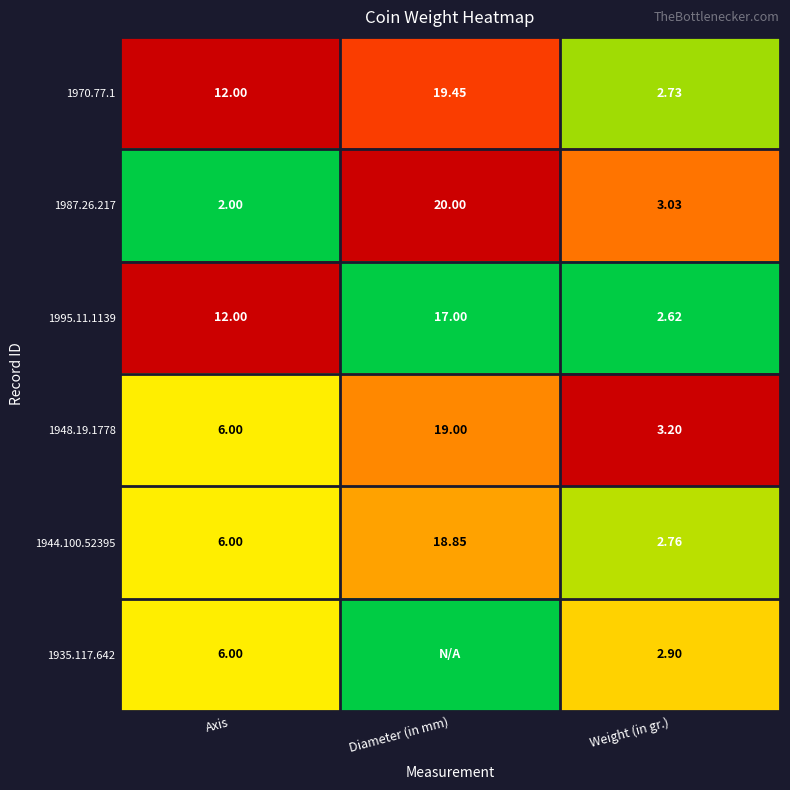

Is the value of 1995.11.1139 at Axis greater than the value of 1944.100.52395 at Diameter (in mm)?

No